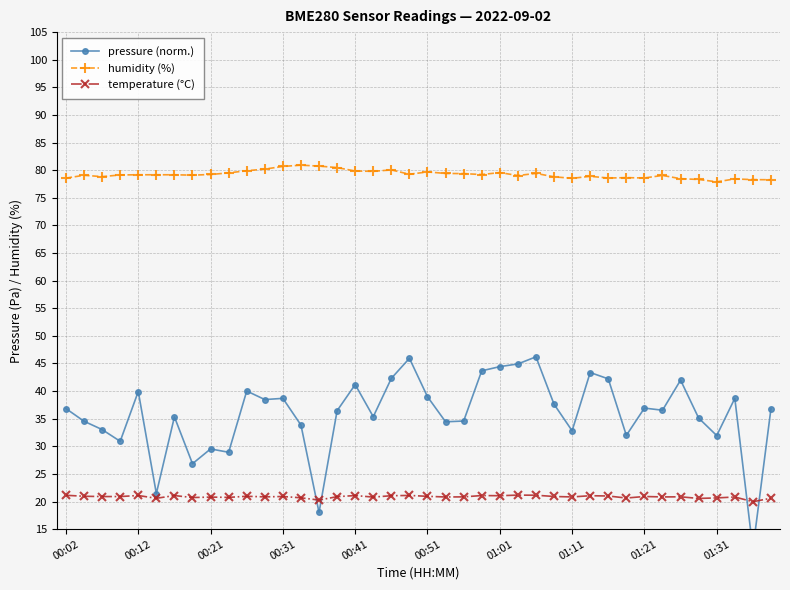

How many lines are shown in the chart?

3